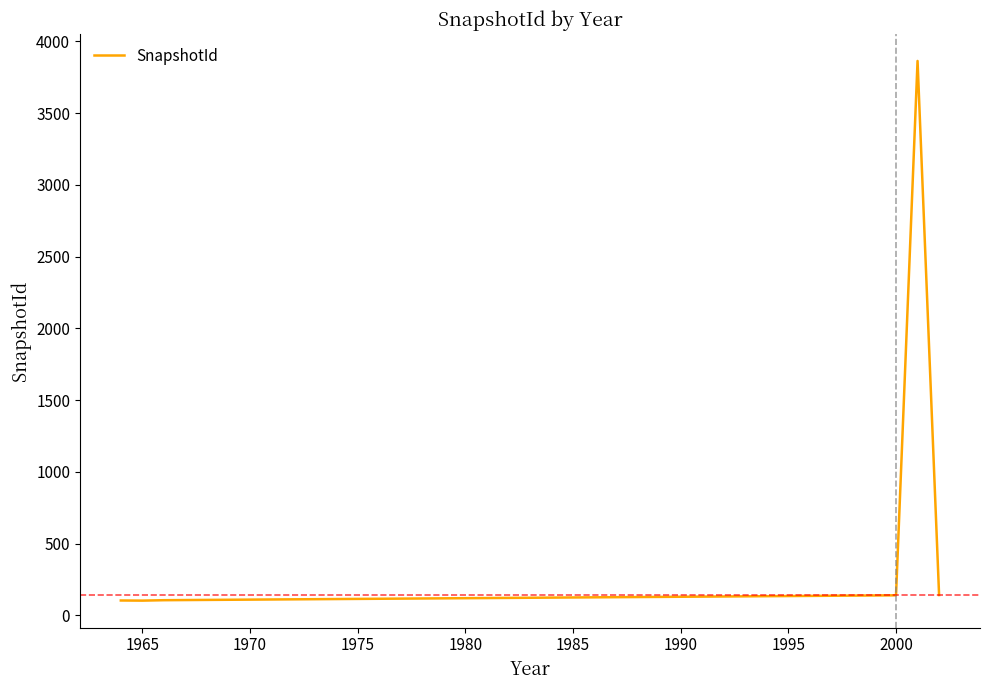

What is the smallest value displayed?

103